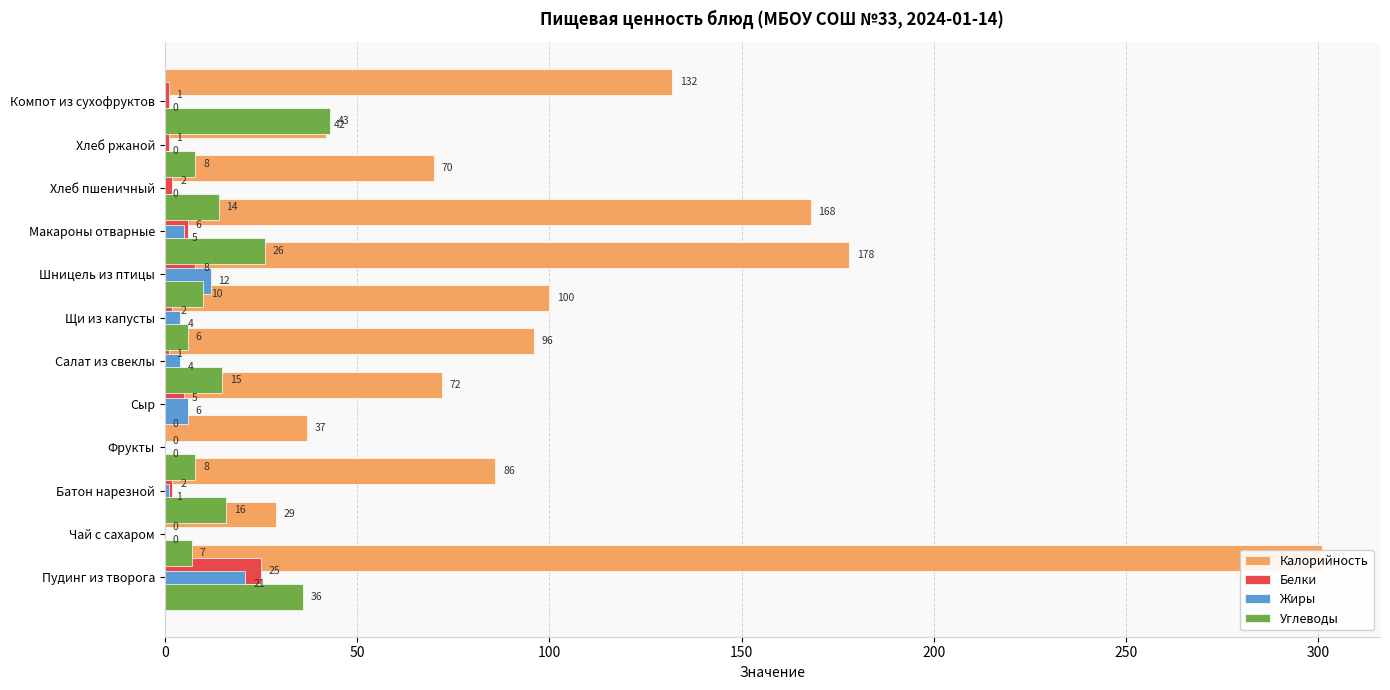

What is the sum of all Калорийность values?

1311